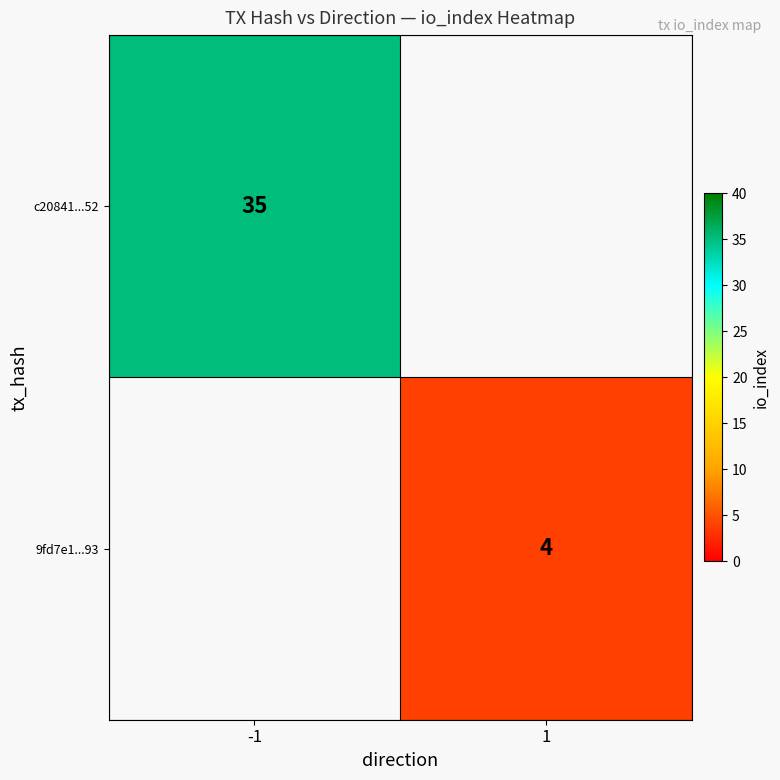

The value of 9fd7e1...93 at 1 is 7. True or false?

False